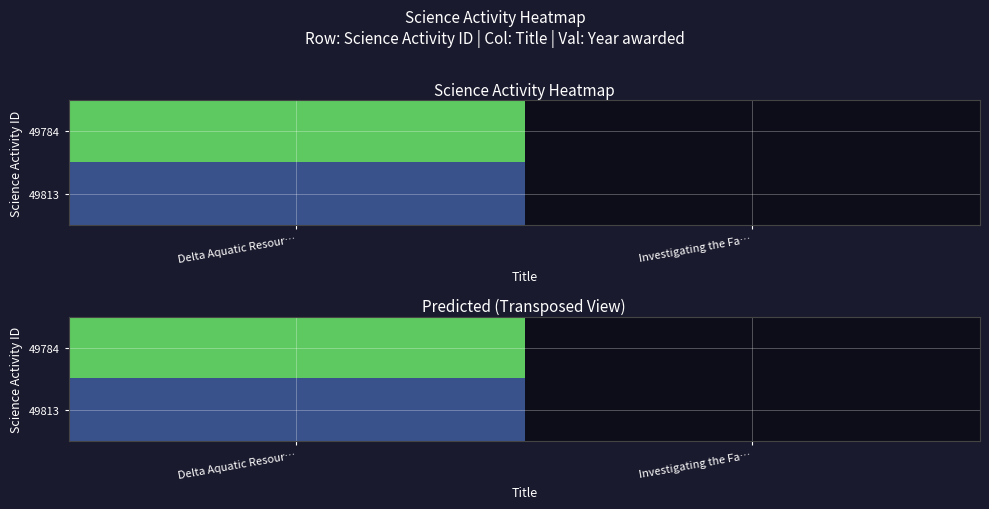

Rank the categories by 49784 value from lowest to highest.

Delta Aquatic Resour…, Investigating the Fa…